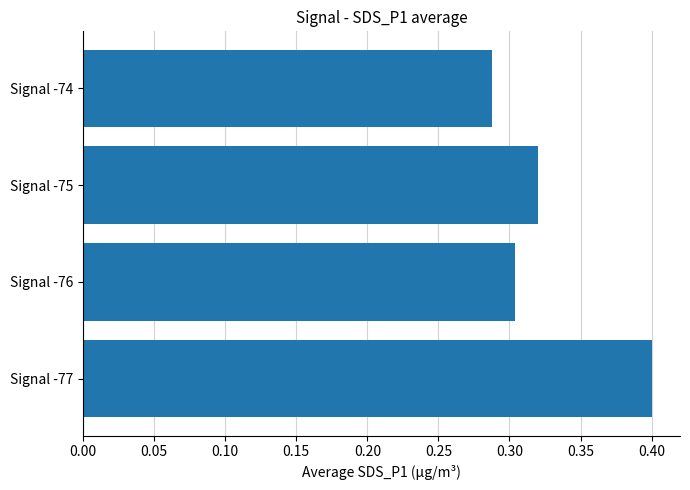

Between Signal -75 and Signal -76, which is larger?

Signal -75